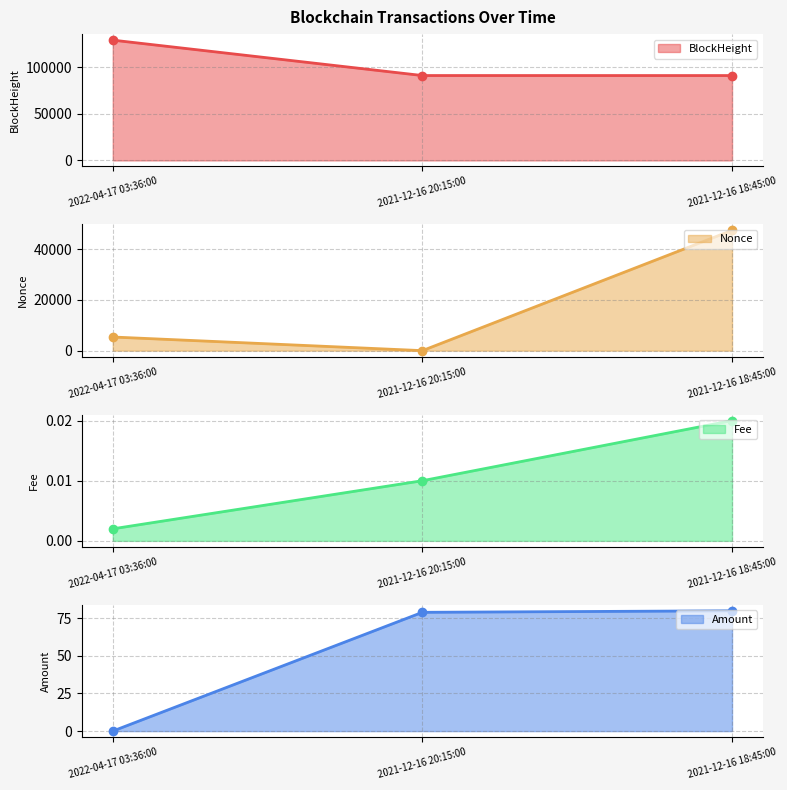

At which label does Amount first exceed 78?

2021-12-16 20:15:00